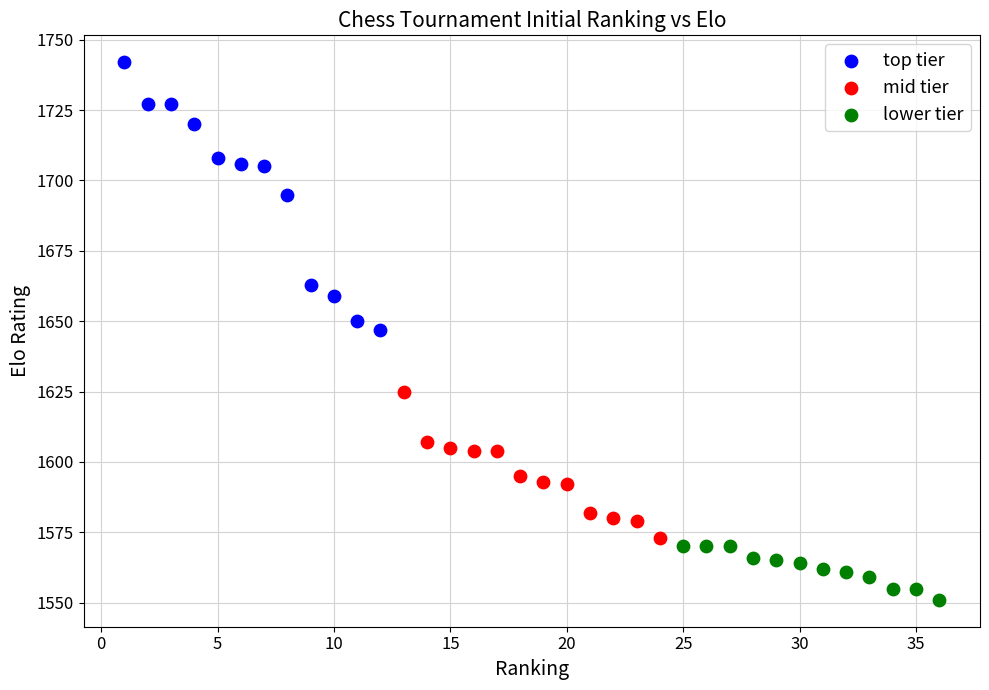

Which series has the widest spread of Y values?

top tier